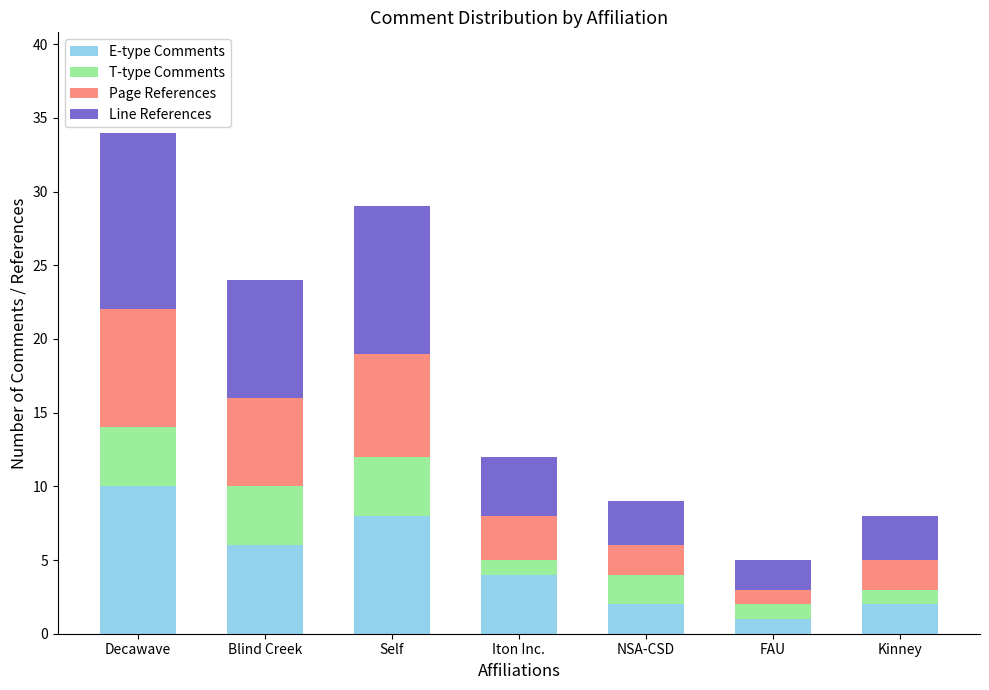

Which category has the lowest value in the E-type Comments series?

FAU